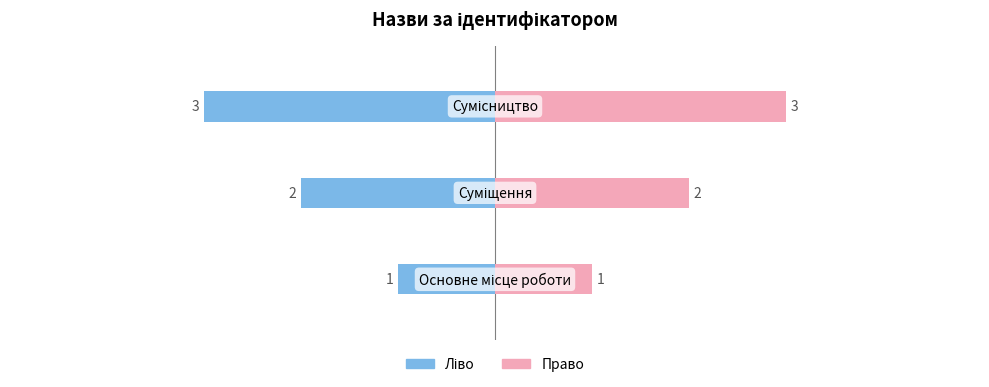

What is the value of the Ідентифікатор (ліво) bar at the 3rd from the left?

-3